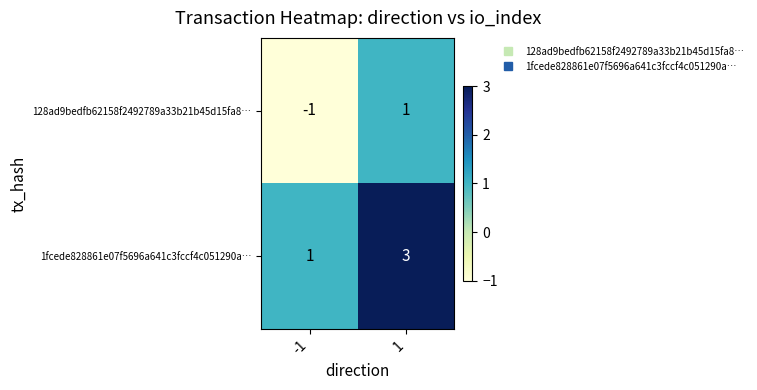

What is the sum of all 1fcede828861e07f5696a641c3fccf4c051290a… values?

4